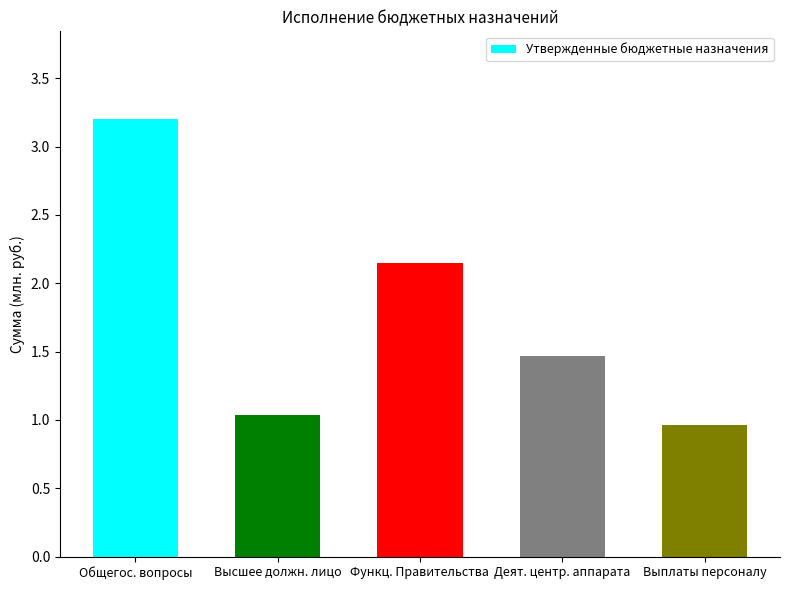

What is the label of the 2nd bar from the right?

Деят. центр. аппарата